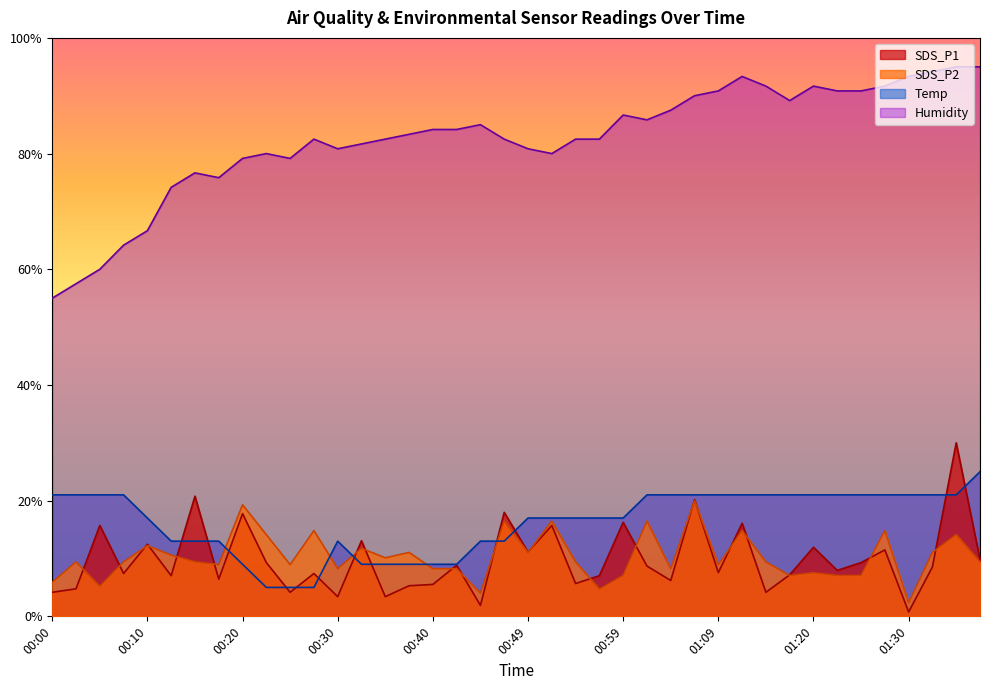

Reading right to left, list all the values displayed in this chart.

SDS_P1: 01:37=9.8	01:35=30.0	01:33=8.5	01:30=0.8	01:28=11.5	01:25=9.3	01:22=7.9	01:20=11.9	01:17=7.2	01:15=4.2	01:12=16.1	01:09=7.6	01:07=20.2	01:04=6.2	01:02=8.7	00:59=16.2	00:57=7.0	00:54=5.7	00:52=15.7	00:49=11.1	00:47=18.0	00:44=1.9	00:42=8.8	00:40=5.5	00:37=5.3	00:35=3.4	00:32=13.1	00:30=3.4	00:27=7.4	00:25=4.2	00:22=9.3	00:20=17.8	00:18=6.4	00:15=20.8	00:13=7.0	00:10=12.5	00:08=7.4	00:05=15.7	00:03=4.8	00:00=4.2
SDS_P2: 01:37=9.4	01:35=14.1	01:33=11.1	01:30=2.4	01:28=14.8	01:25=7.1	01:22=7.1	01:20=7.5	01:17=7.1	01:15=9.4	01:12=14.8	01:09=8.9	01:07=20.0	01:04=8.2	01:02=16.5	00:59=7.1	00:57=4.7	00:54=9.4	00:52=16.5	00:49=11.1	00:47=16.5	00:44=4.0	00:42=8.2	00:40=8.2	00:37=11.1	00:35=10.1	00:32=11.8	00:30=8.2	00:27=14.8	00:25=8.9	00:22=14.1	00:20=19.3	00:18=8.9	00:15=9.4	00:13=10.6	00:10=12.2	00:08=9.4	00:05=5.2	00:03=9.4	00:00=5.9
Temp: 01:37=25.0	01:35=21.0	01:33=21.0	01:30=21.0	01:28=21.0	01:25=21.0	01:22=21.0	01:20=21.0	01:17=21.0	01:15=21.0	01:12=21.0	01:09=21.0	01:07=21.0	01:04=21.0	01:02=21.0	00:59=17.0	00:57=17.0	00:54=17.0	00:52=17.0	00:49=17.0	00:47=13.0	00:44=13.0	00:42=9.0	00:40=9.0	00:37=9.0	00:35=9.0	00:32=9.0	00:30=13.0	00:27=5.0	00:25=5.0	00:22=5.0	00:20=9.0	00:18=13.0	00:15=13.0	00:13=13.0	00:10=17.0	00:08=21.0	00:05=21.0	00:03=21.0	00:00=21.0
Humidity: 01:37=95.0	01:35=95.0	01:33=94.2	01:30=93.3	01:28=91.7	01:25=90.8	01:22=90.8	01:20=91.7	01:17=89.2	01:15=91.7	01:12=93.3	01:09=90.8	01:07=90.0	01:04=87.5	01:02=85.8	00:59=86.7	00:57=82.5	00:54=82.5	00:52=80.0	00:49=80.8	00:47=82.5	00:44=85.0	00:42=84.2	00:40=84.2	00:37=83.3	00:35=82.5	00:32=81.7	00:30=80.8	00:27=82.5	00:25=79.2	00:22=80.0	00:20=79.2	00:18=75.8	00:15=76.7	00:13=74.2	00:10=66.7	00:08=64.2	00:05=60.0	00:03=57.5	00:00=55.0